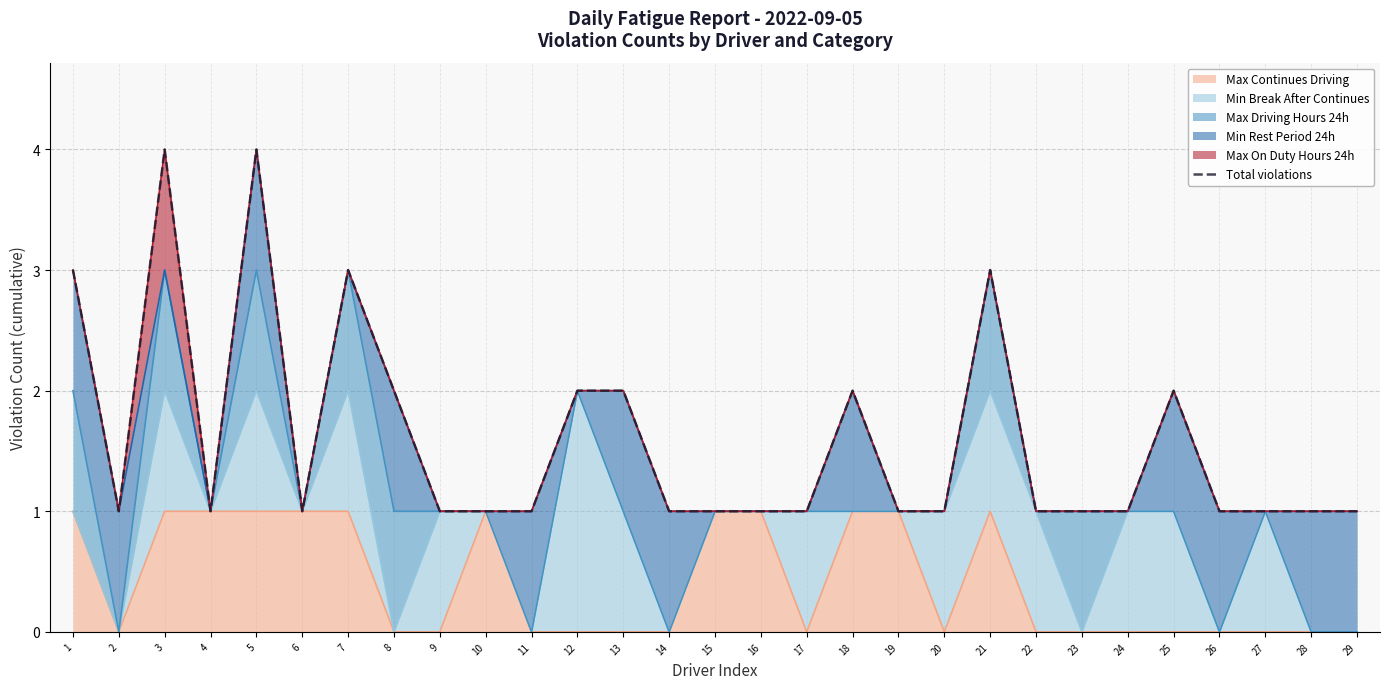

What is the value of the 24th point from the left?

1